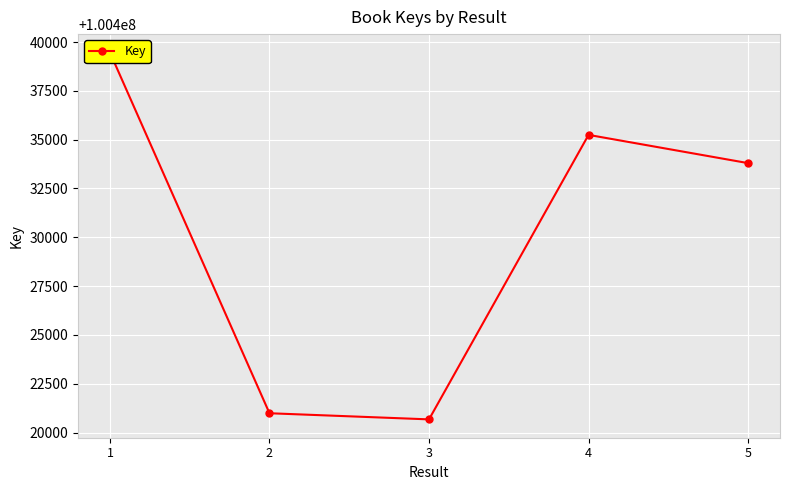

What is the smallest value displayed?

100420677